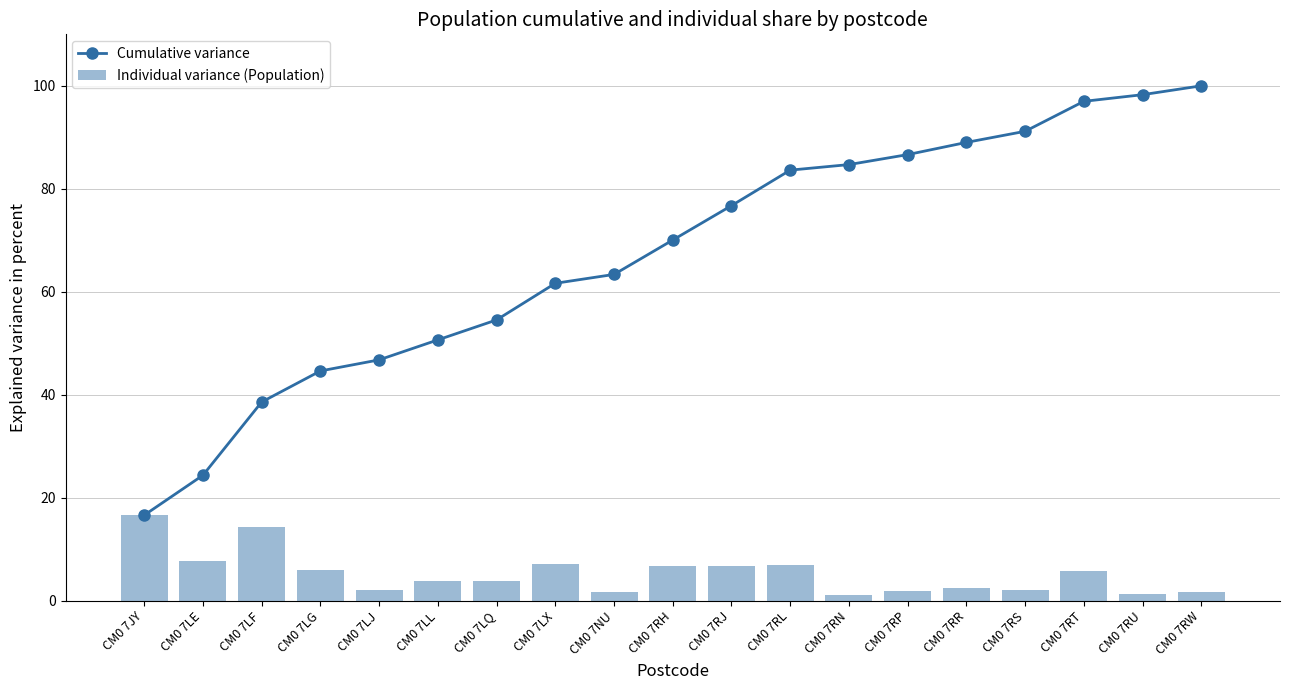

Count the number of categories in the chart.

19